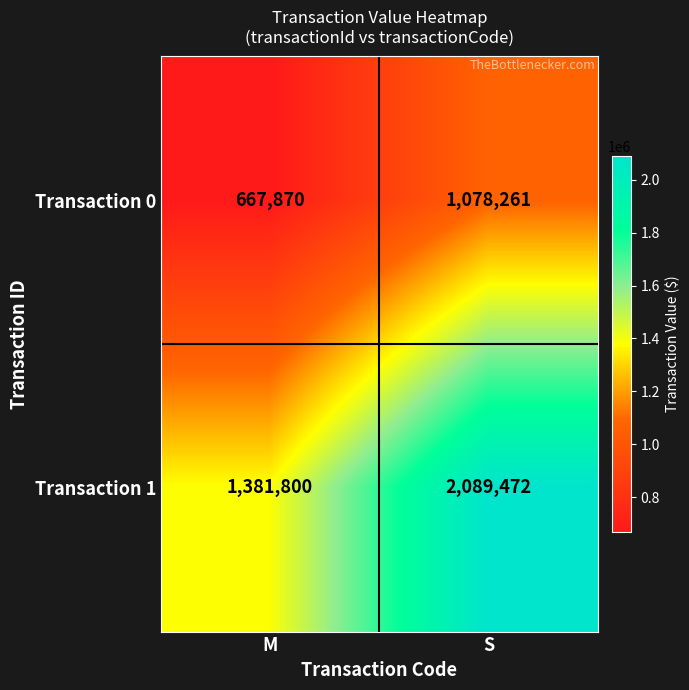

What is the approximate value of Transaction 1 at M, to the nearest 50?

1381800